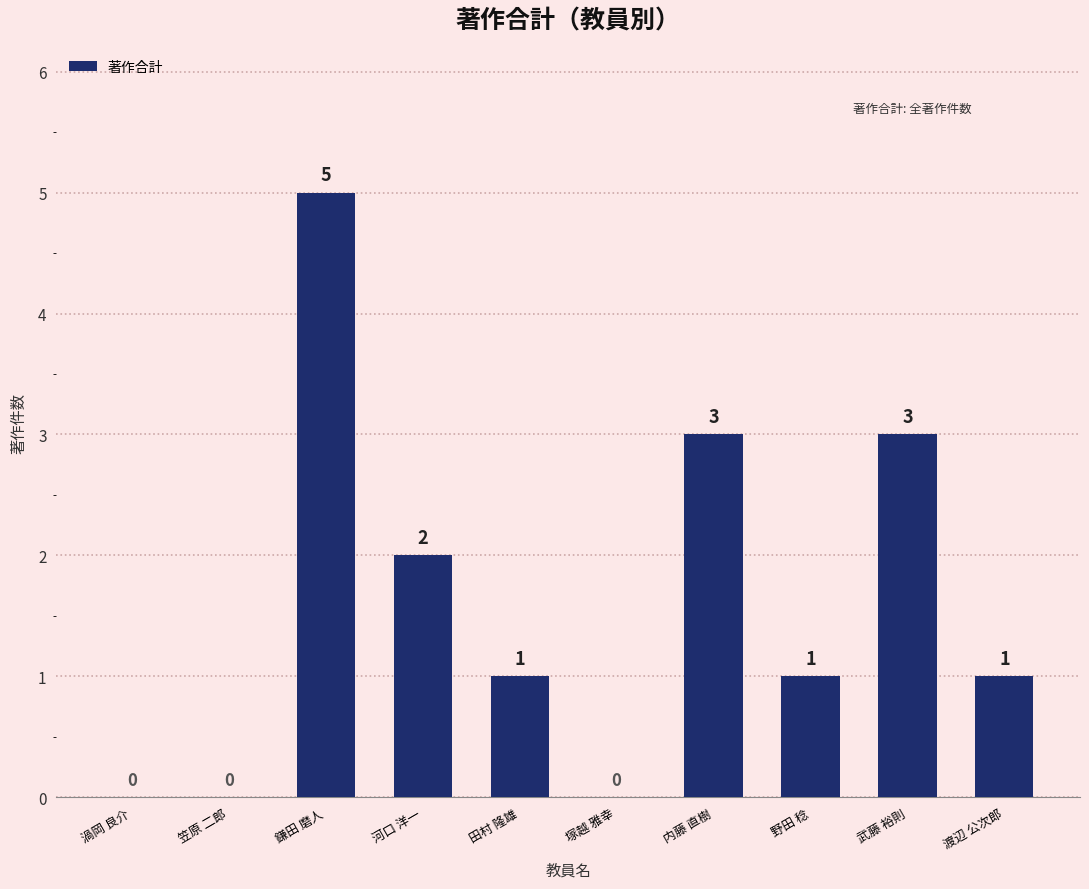

What is the greatest value displayed?

5